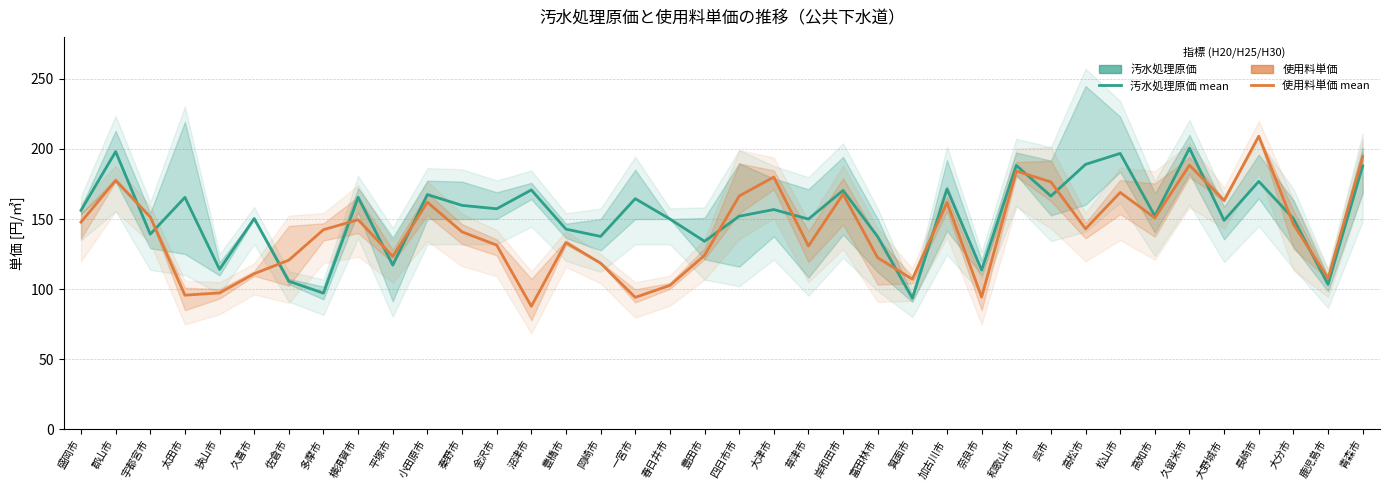

Does the chart have visible grid lines?

Yes